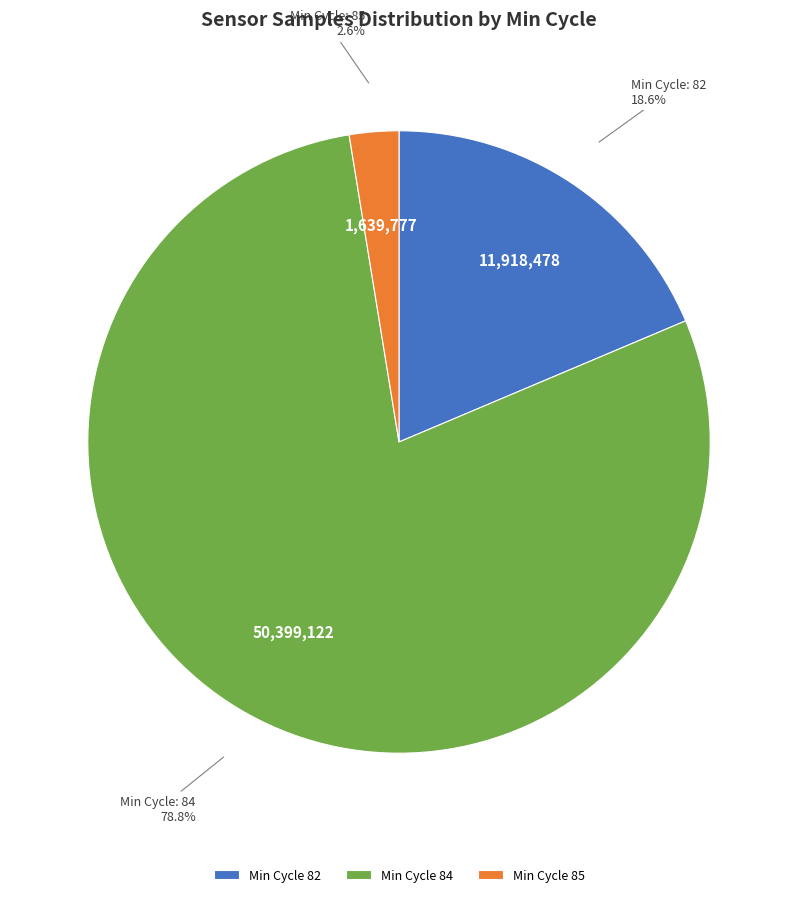

What is the largest slice in the pie chart?

Min Cycle 84